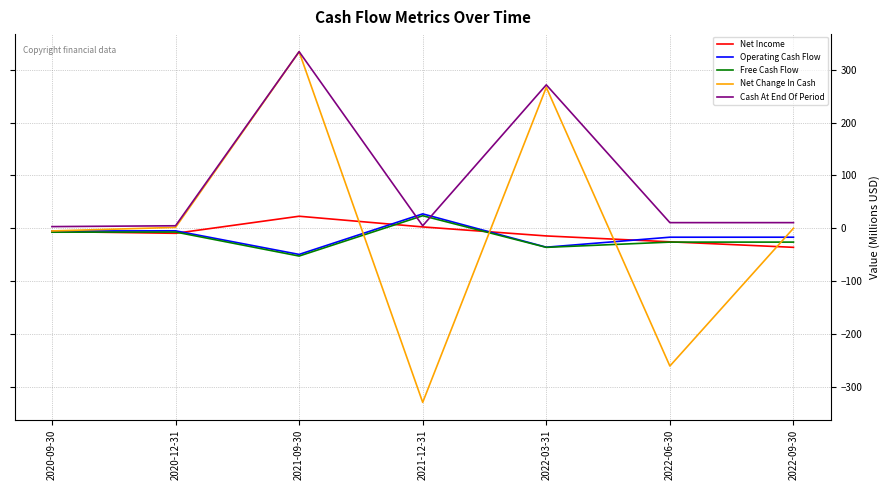

At which category does Net Income reach its first local peak?

2021-09-30